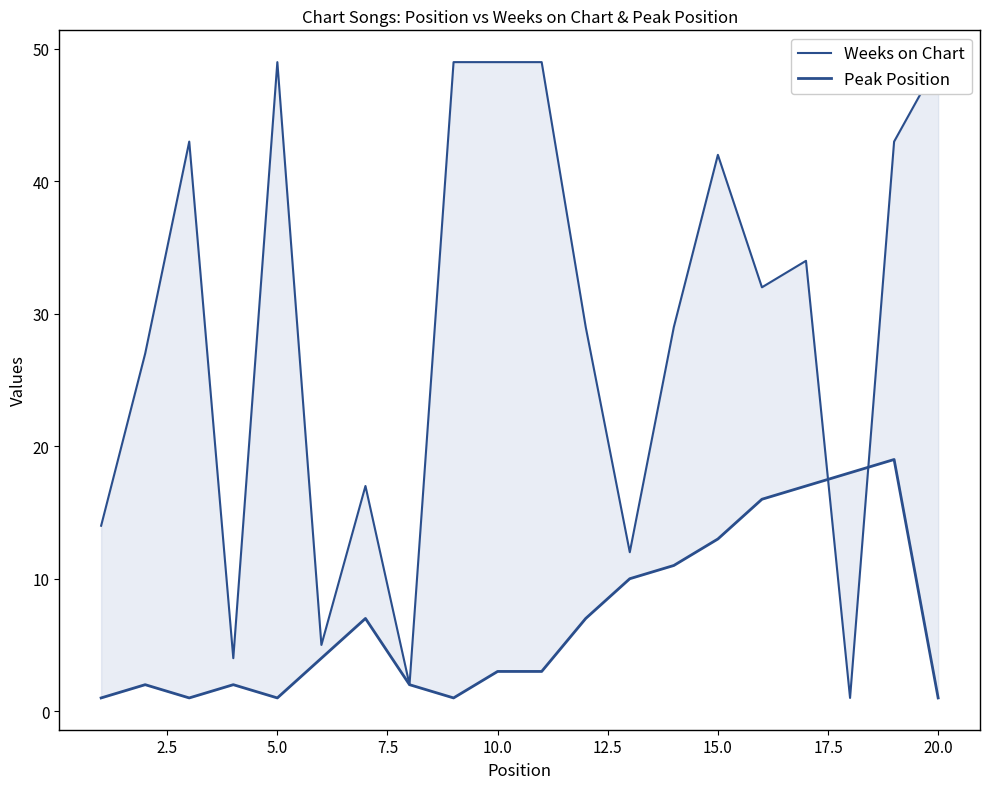

Which series ends up on top after the final intersection of Weeks on Chart and Peak Position?

Weeks on Chart